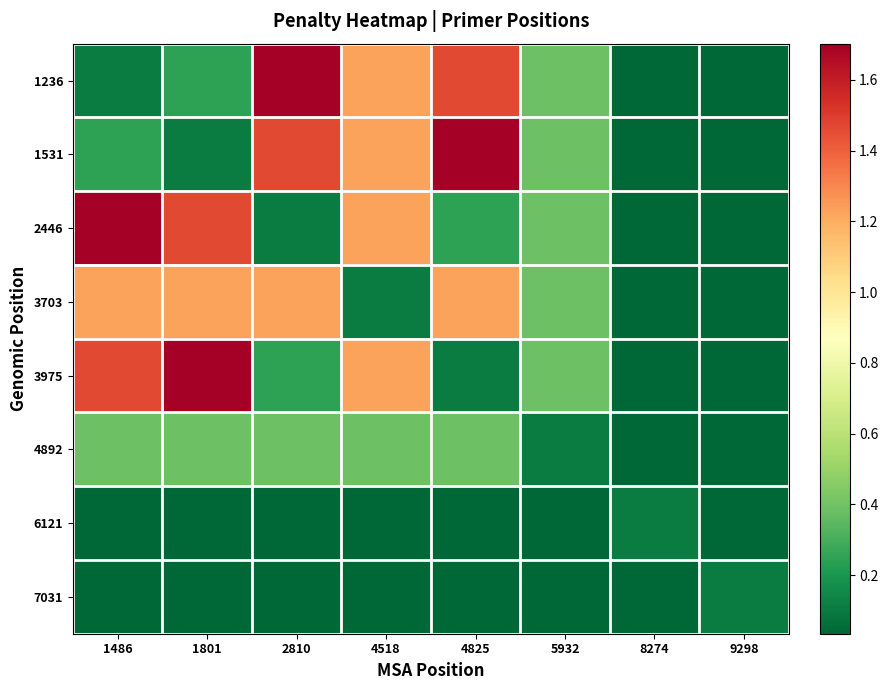

Reading left to right, transcribe all the data shown in this chart.

1236: 1486=0.1	1801=0.2	2810=1.7	4518=1.2	4825=1.5	5932=0.4	8274=0.0	9298=0.0
1531: 1486=0.2	1801=0.1	2810=1.5	4518=1.2	4825=1.7	5932=0.4	8274=0.0	9298=0.0
2446: 1486=1.7	1801=1.5	2810=0.1	4518=1.2	4825=0.2	5932=0.4	8274=0.0	9298=0.0
3703: 1486=1.2	1801=1.2	2810=1.2	4518=0.1	4825=1.2	5932=0.4	8274=0.0	9298=0.0
3975: 1486=1.5	1801=1.7	2810=0.2	4518=1.2	4825=0.1	5932=0.4	8274=0.0	9298=0.0
4892: 1486=0.4	1801=0.4	2810=0.4	4518=0.4	4825=0.4	5932=0.1	8274=0.0	9298=0.0
6121: 1486=0.0	1801=0.0	2810=0.0	4518=0.0	4825=0.0	5932=0.0	8274=0.1	9298=0.0
7031: 1486=0.0	1801=0.0	2810=0.0	4518=0.0	4825=0.0	5932=0.0	8274=0.0	9298=0.1